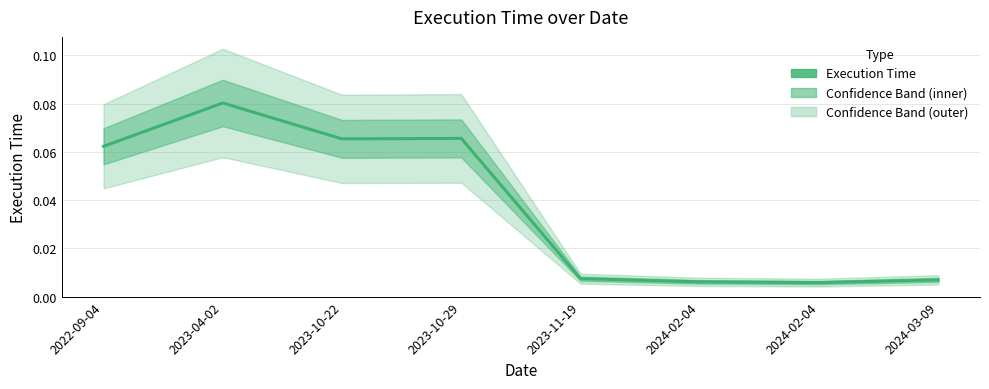

What is the label of the 1st point from the left?

2022-09-04